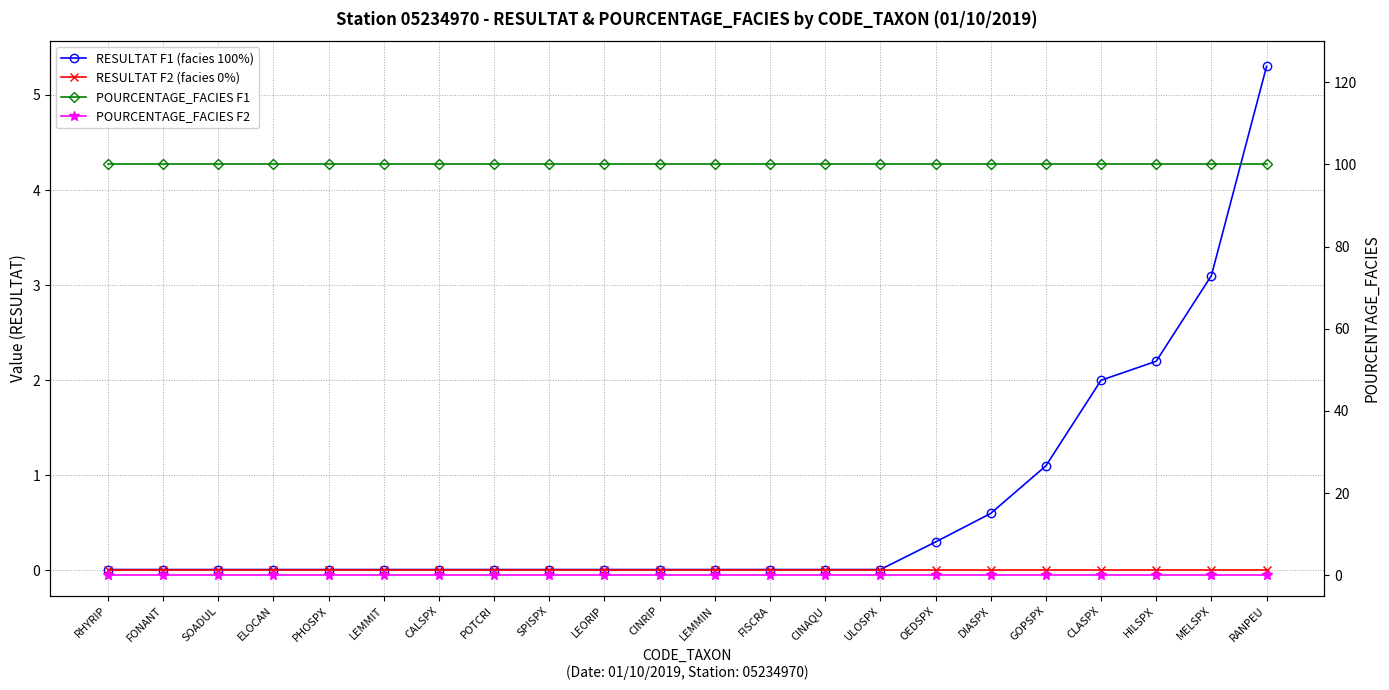

True or false: POURCENTAGE_FACIES F1 and RESULTAT F1 (facies 100%) cross at least once.

False